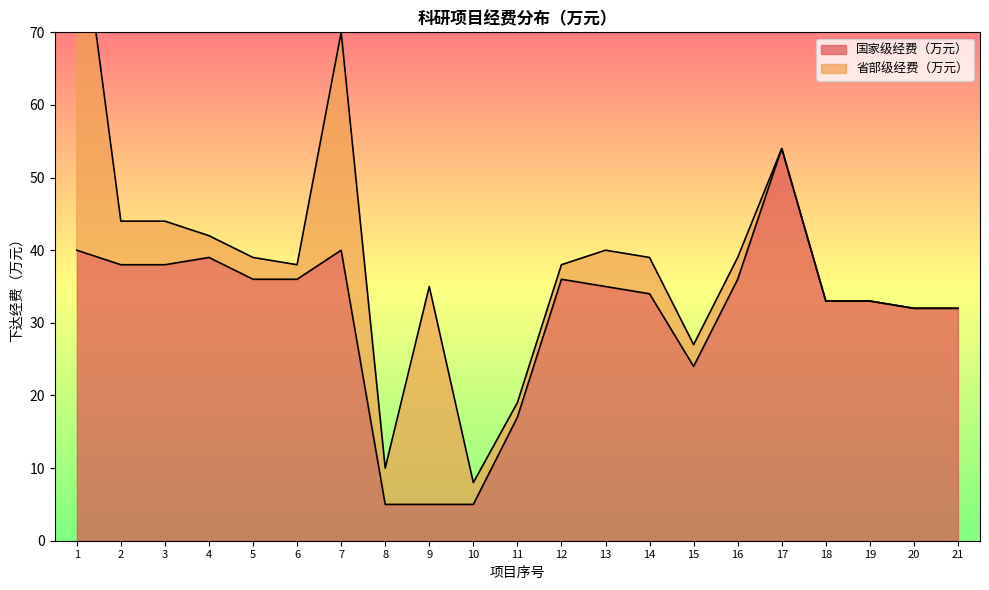

What is the sum of the values at 7 and 18?

73